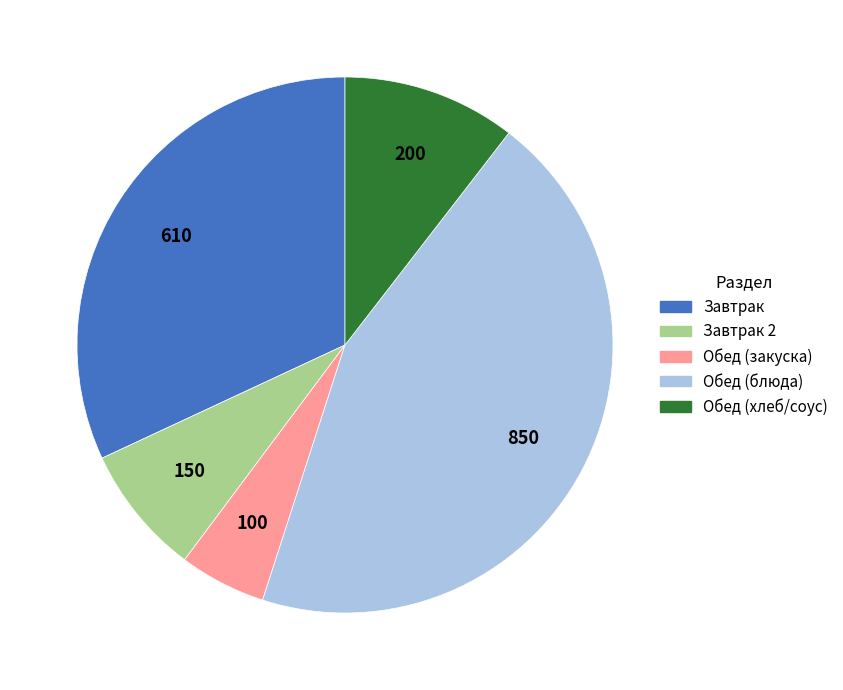

Is there any slice that represents more than half of the pie?

No